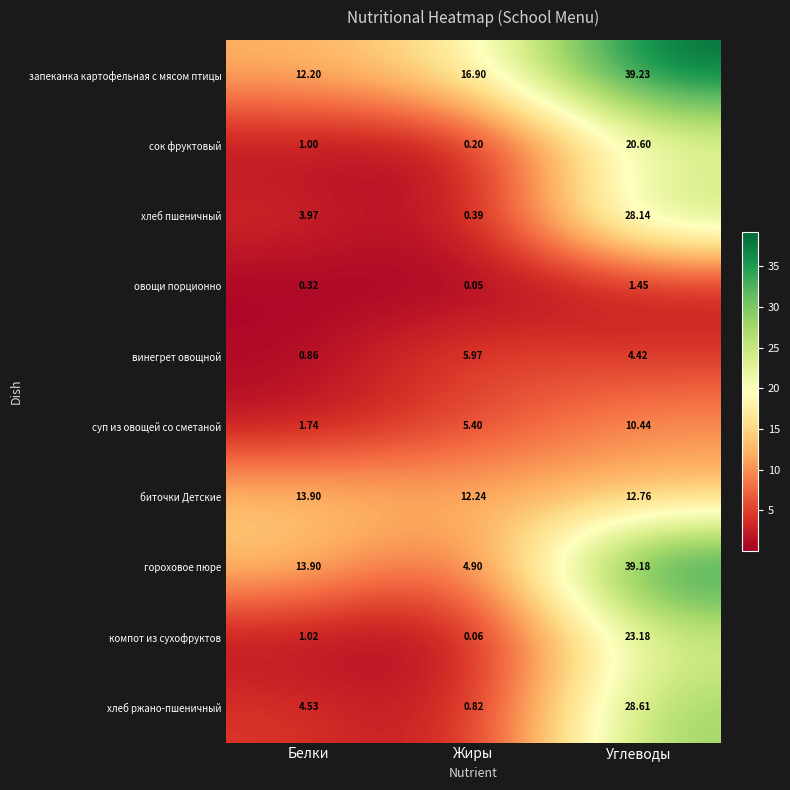

At which category is the sum across all series the highest?

Углеводы